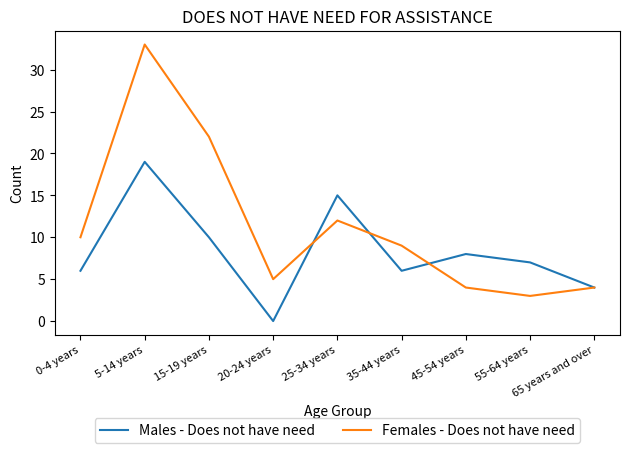

Reading left to right, transcribe all the data shown in this chart.

Males - Does not have need: 0-4 years=6	5-14 years=19	15-19 years=10	20-24 years=0	25-34 years=15	35-44 years=6	45-54 years=8	55-64 years=7	65 years and over=4
Females - Does not have need: 0-4 years=10	5-14 years=33	15-19 years=22	20-24 years=5	25-34 years=12	35-44 years=9	45-54 years=4	55-64 years=3	65 years and over=4